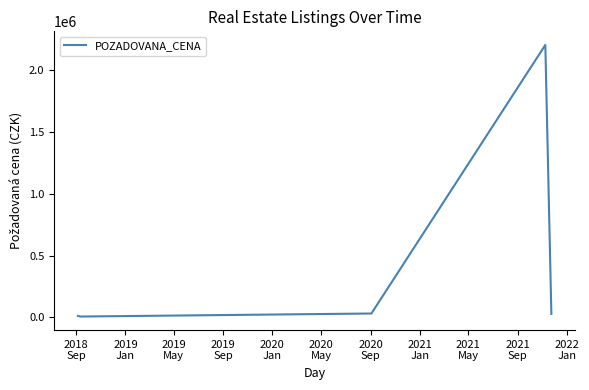

True or false: the data has more than 0 interior local peaks.

True